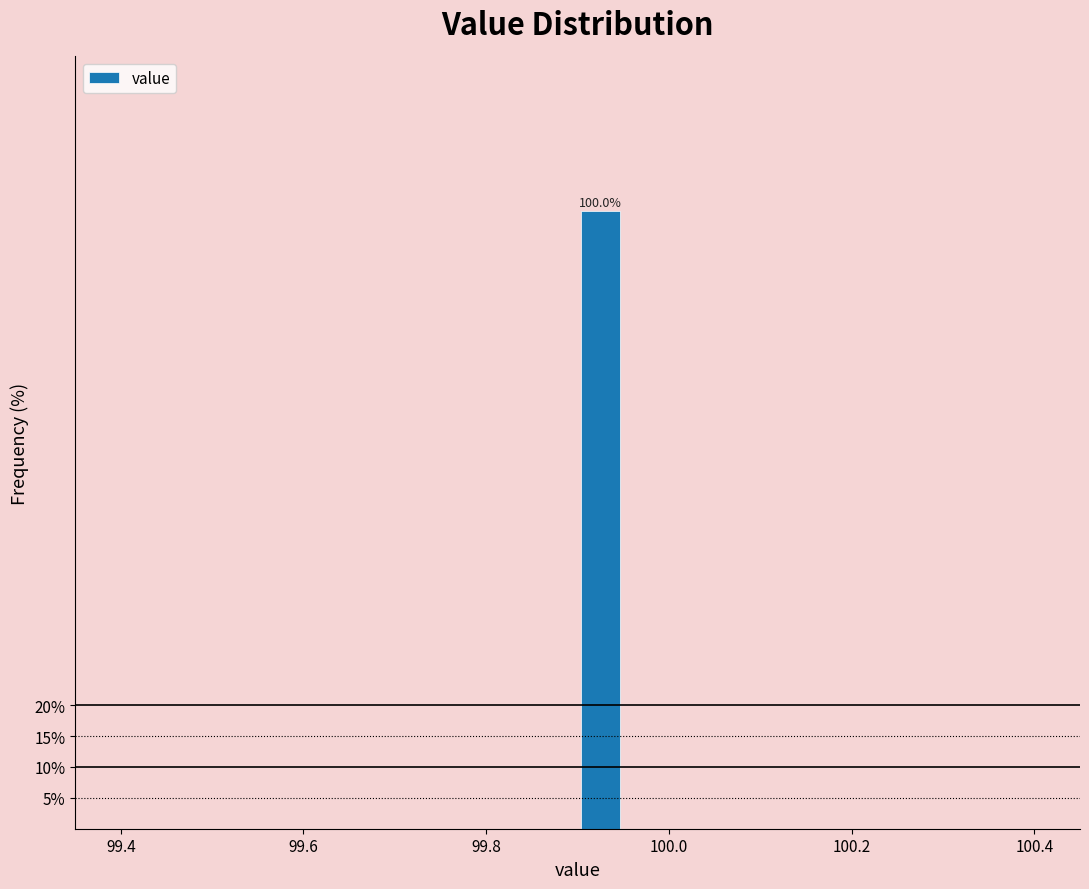

Read against the x-axis, roughly where is the centre of the tallest bar?

99.92